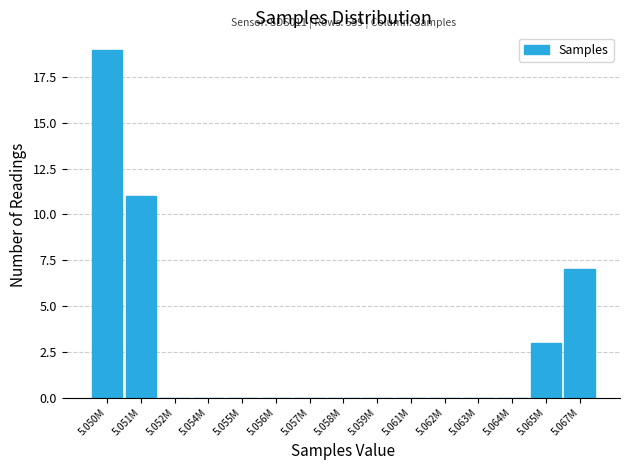

Reading left to right, what are all the values shown in this chart?

5.050M=19	5.051M=11	5.052M=0	5.054M=0	5.055M=0	5.056M=0	5.057M=0	5.058M=0	5.059M=0	5.061M=0	5.062M=0	5.063M=0	5.064M=0	5.065M=3	5.067M=7